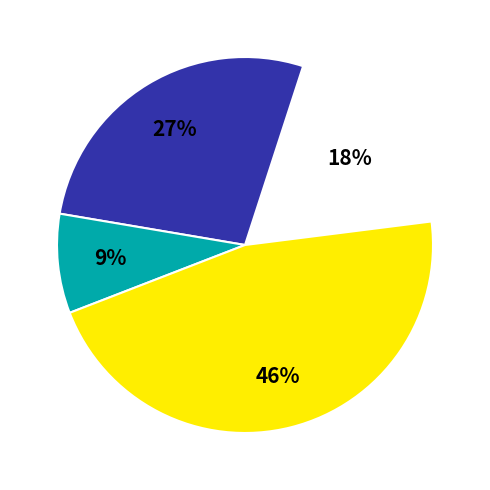

To the nearest percent, what is the average slice percentage?

25%